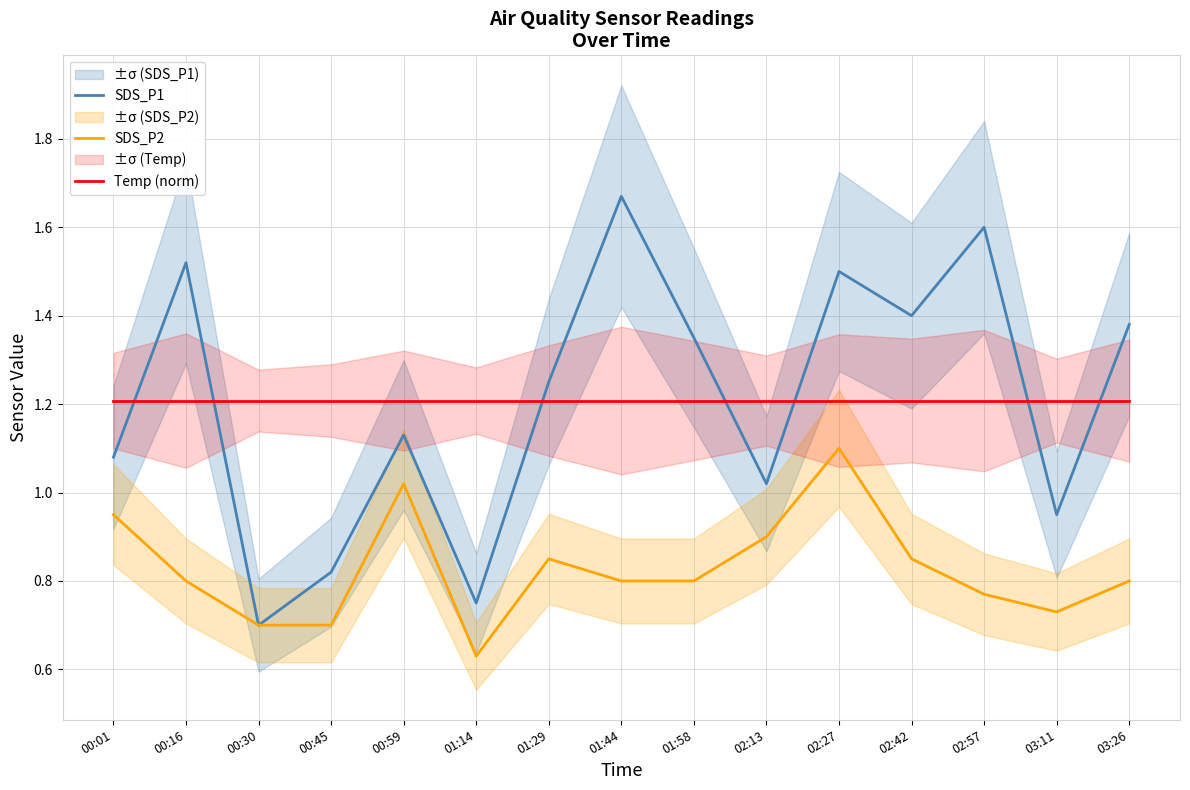

Reading left to right, transcribe all the data shown in this chart.

SDS_P1: 1.1	1.5	0.7	0.8	1.1	0.8	1.2	1.7	1.4	1.0	1.5	1.4	1.6	0.9	1.4
SDS_P2: 0.9	0.8	0.7	0.7	1.0	0.6	0.8	0.8	0.8	0.9	1.1	0.8	0.8	0.7	0.8
Temp (norm): 1.2	1.2	1.2	1.2	1.2	1.2	1.2	1.2	1.2	1.2	1.2	1.2	1.2	1.2	1.2